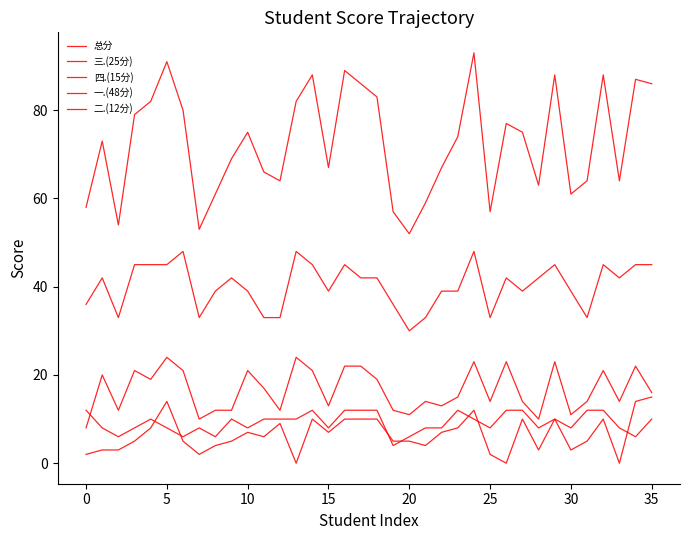

Is this an area chart (filled region under the line)?

No